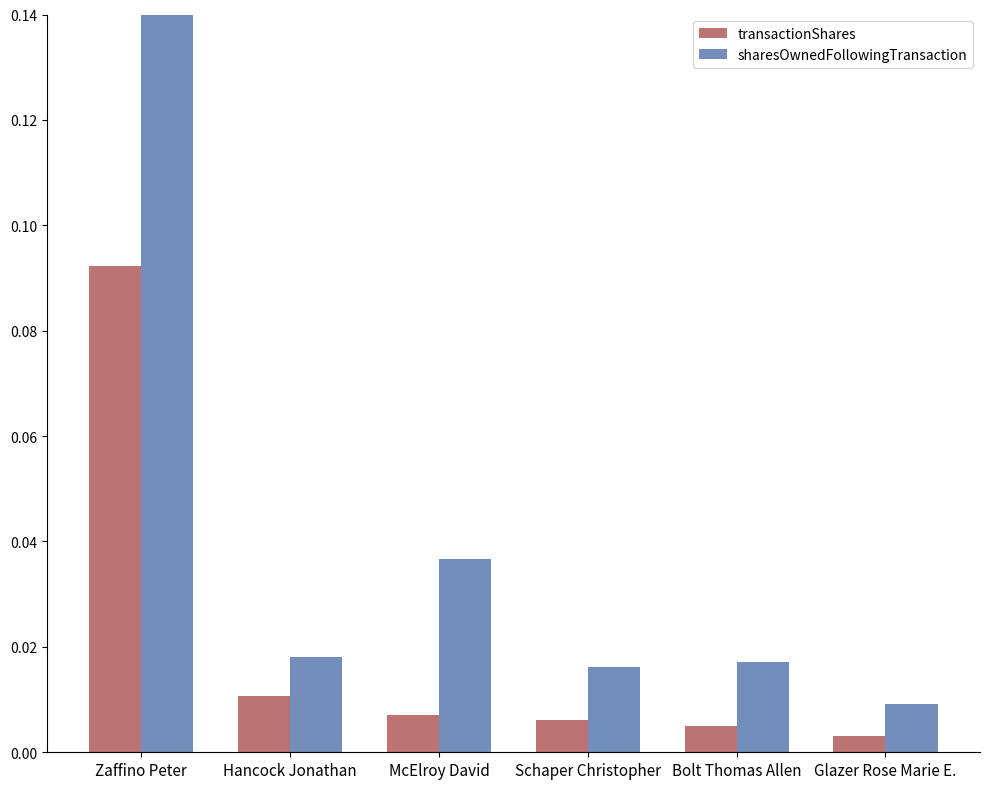

Which category has the lowest value in the sharesOwnedFollowingTransaction series?

Glazer Rose Marie E.